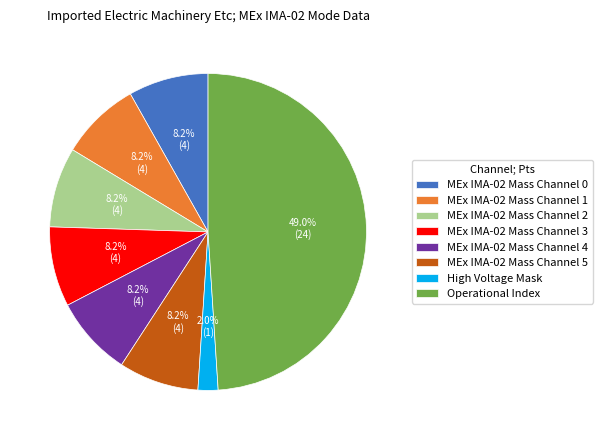

Combined, do MEx IMA-02 Mass Channel 1 and MEx IMA-02 Mass Channel 0 account for over 50%?

No